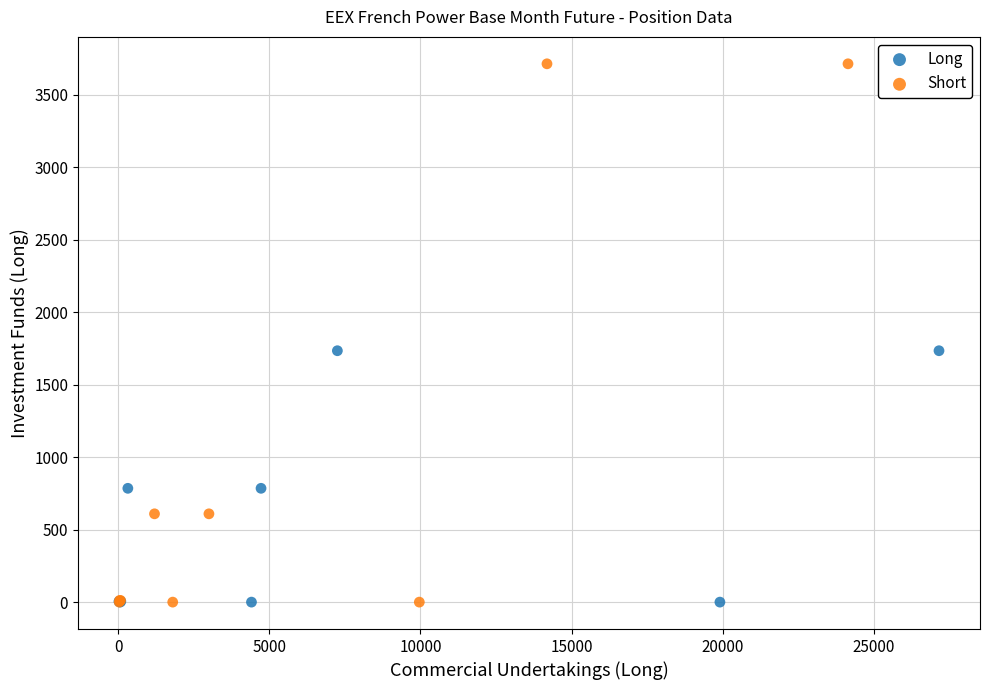

Which series has the widest spread of Y values?

Short